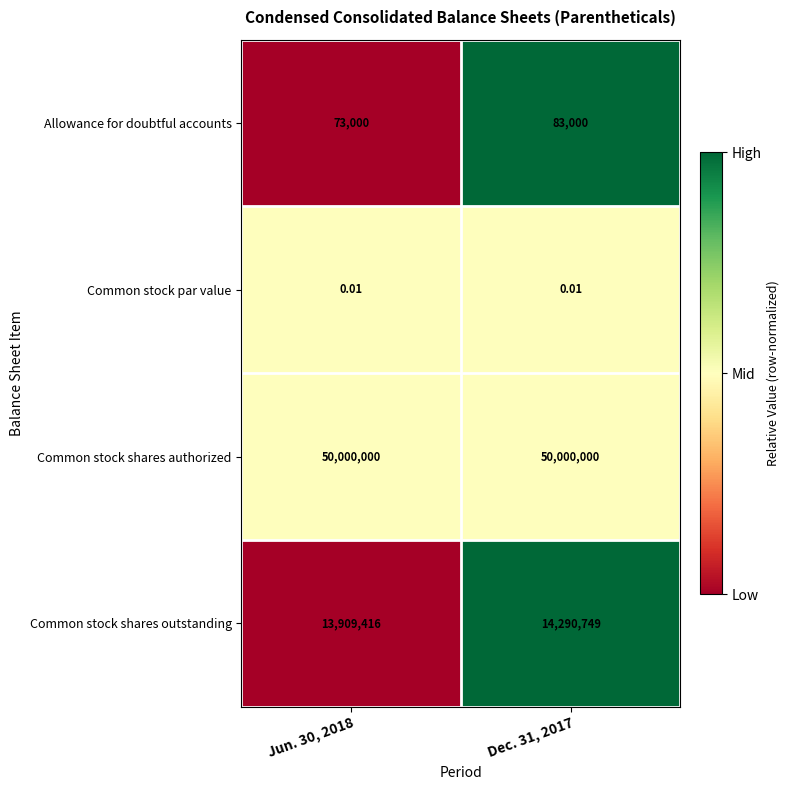

Is the value of Common stock shares outstanding at Dec. 31, 2017 greater than the value of Common stock par value at Jun. 30, 2018?

Yes